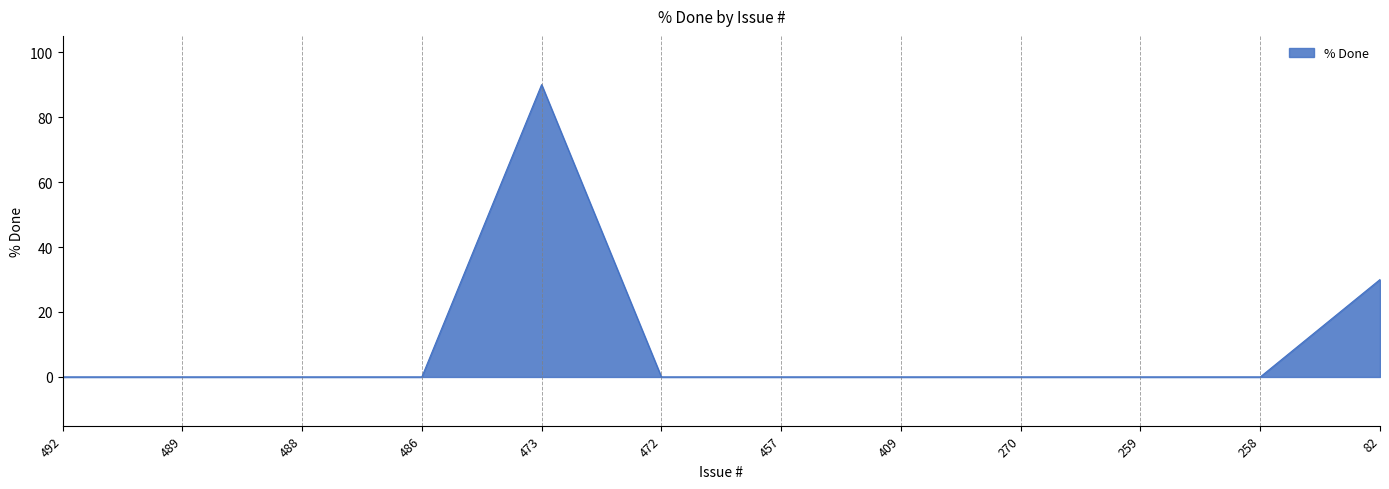

What is the change in value from 492 to 82?

+30